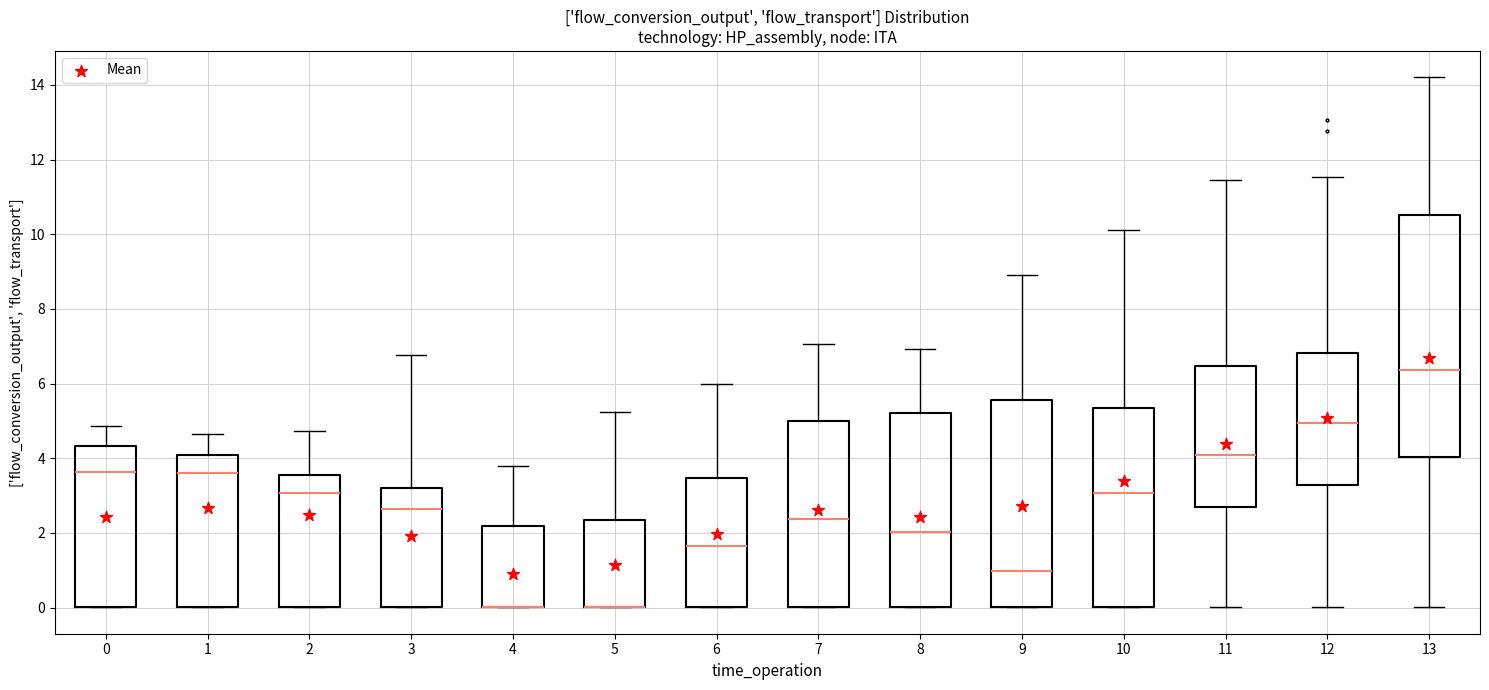

Which box is the tallest, from its lower edge to its upper edge?

13